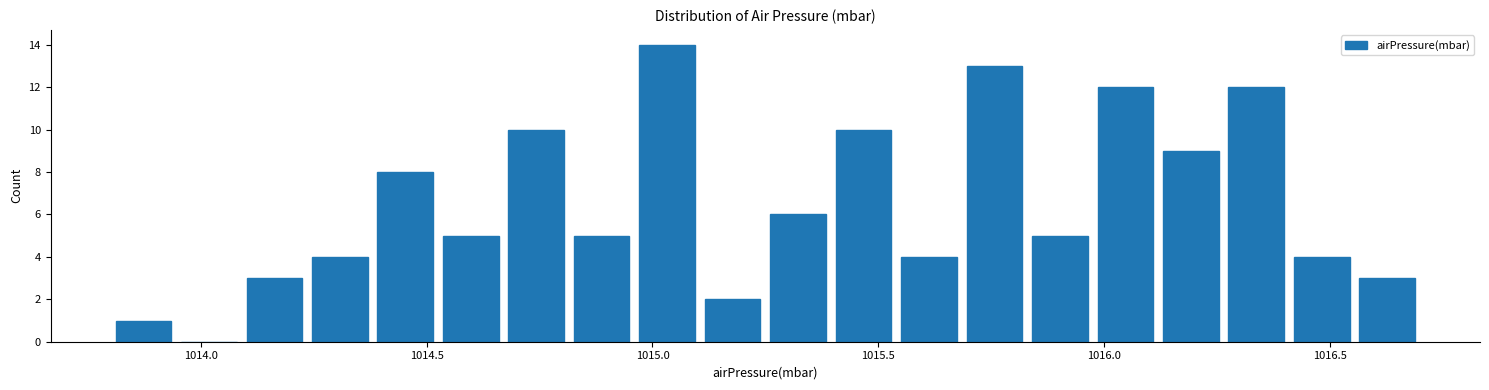

Around what value on the x-axis is the tallest bar? Give the approximate position of its centre, as read against the axis.

1015.05